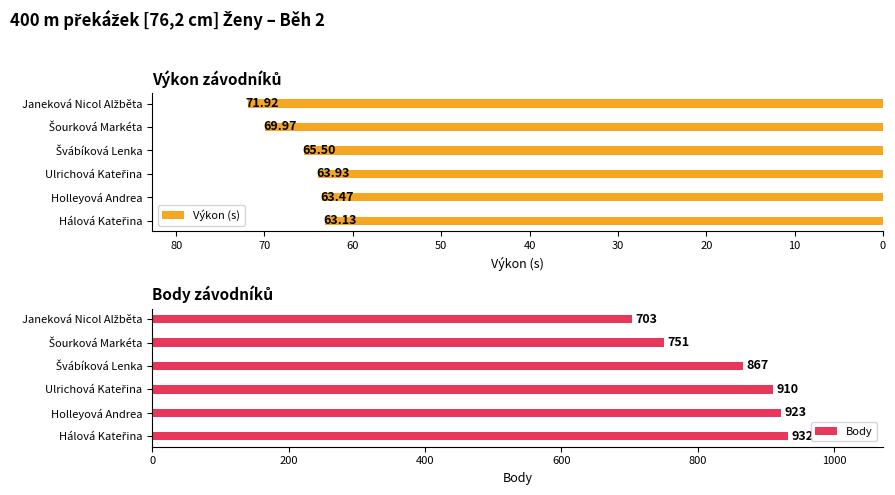

What is the sum of all Body values?

5086